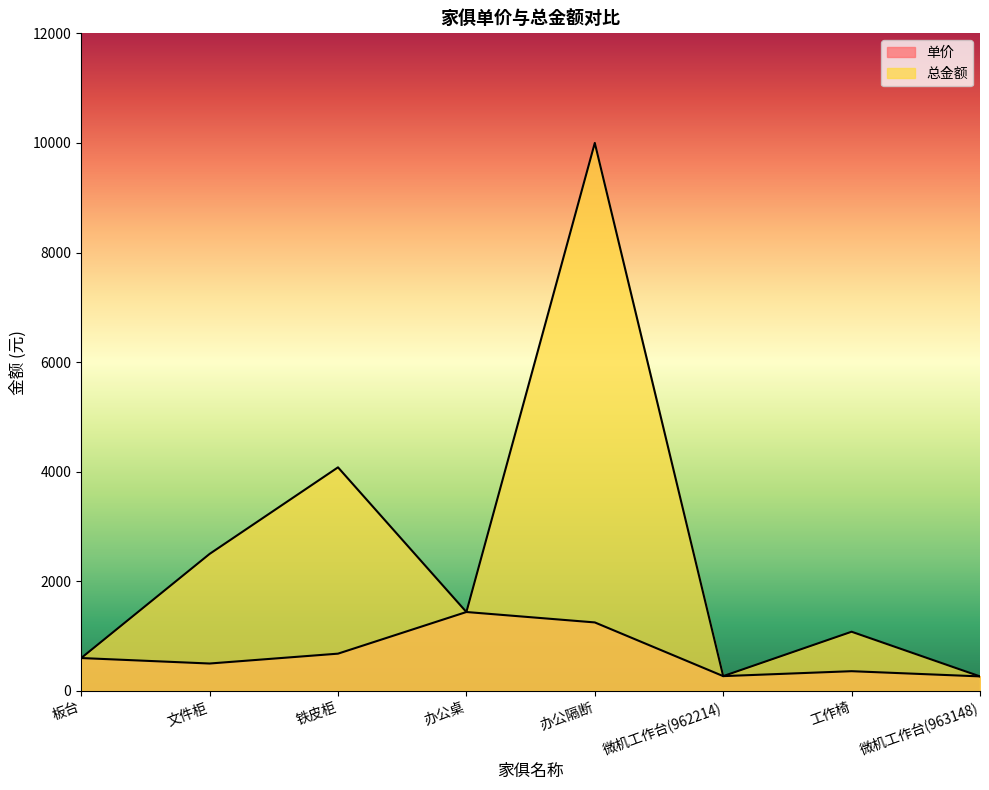

True or false: 单价 has more than 0 points higher than both neighbors.

True